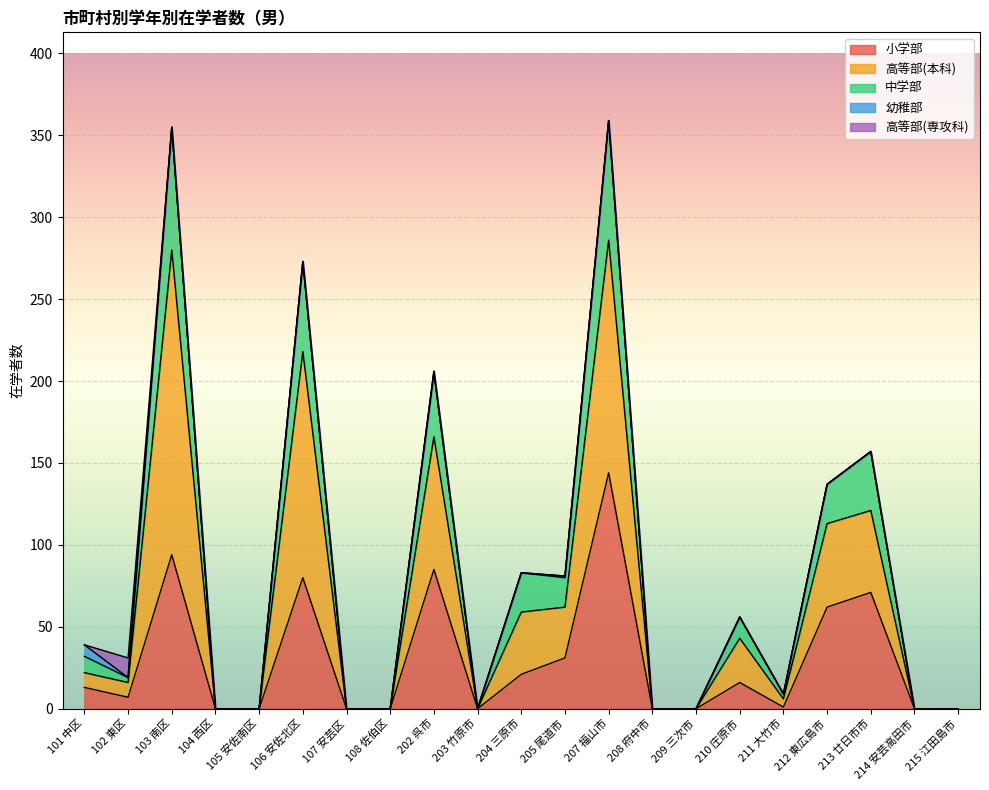

Between 106 安佐北区 and 108 佐伯区, which series saw the biggest shift?

高等部(本科)